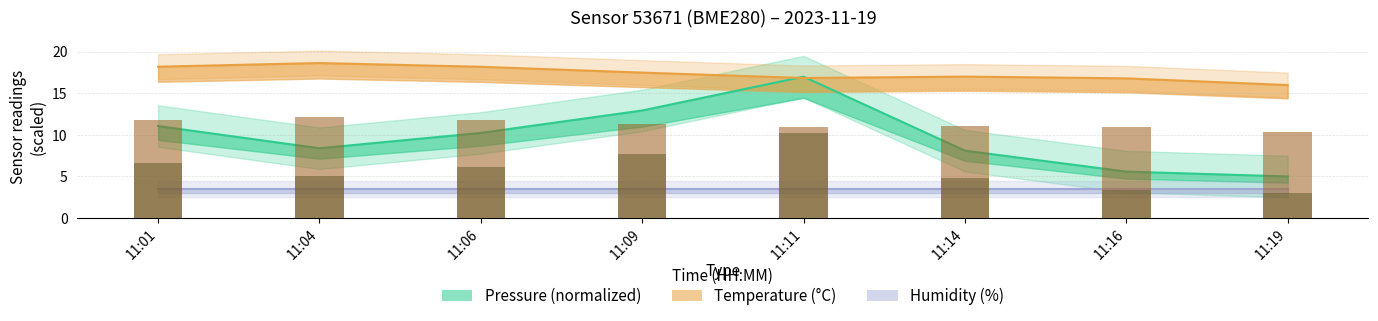

What value does the Pressure (normalized) series have at 11:11?

17.0